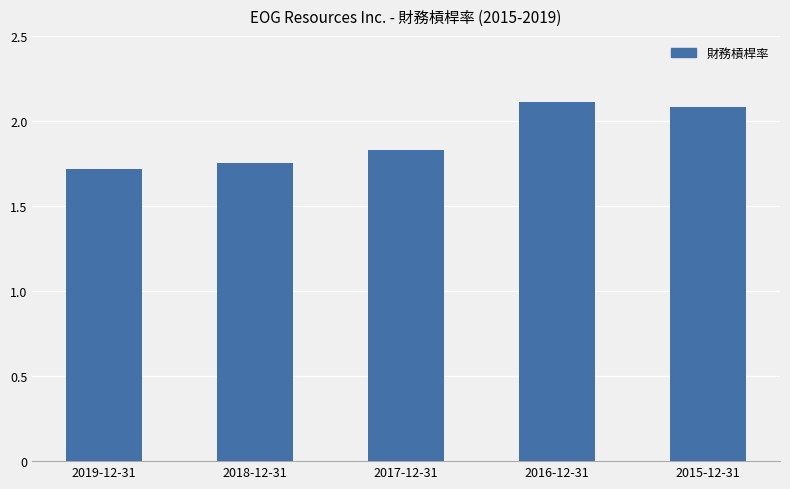

What is the label of the 5th bar from the left?

2015-12-31